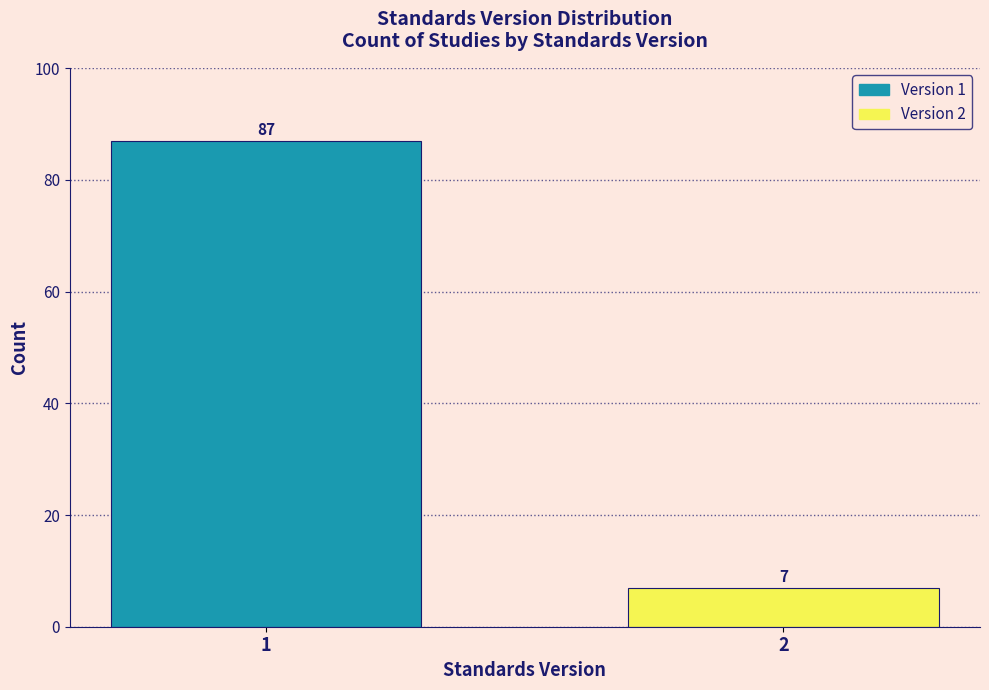

Reading left to right, extract all data points from this chart.

87	7